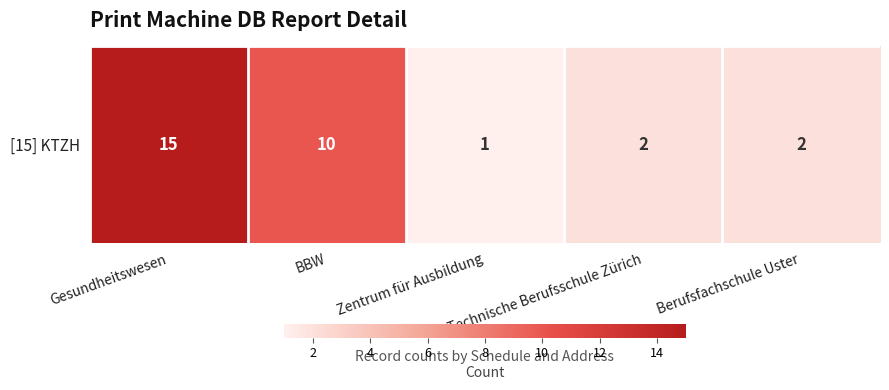

What is the difference between the maximum and minimum values?

14